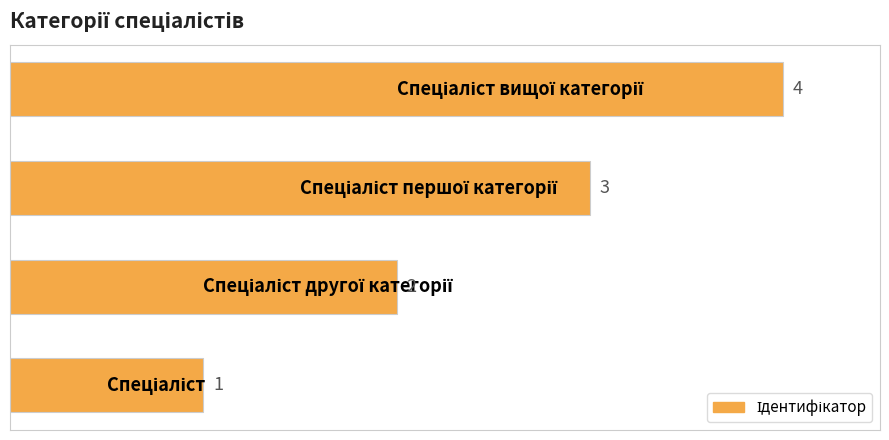

How many values are between 2 and 4?

3